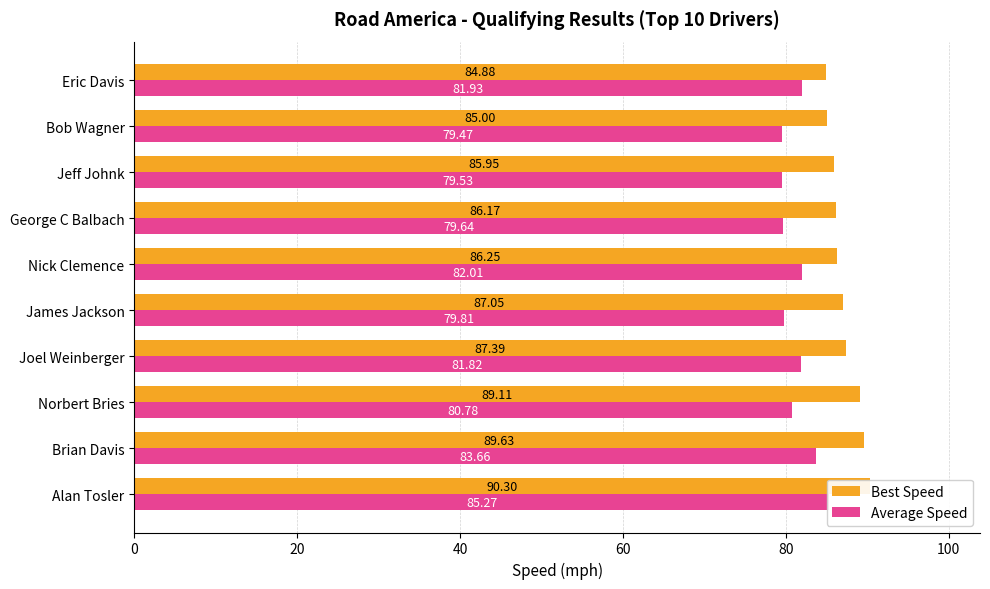

Are the bars horizontal?

Yes